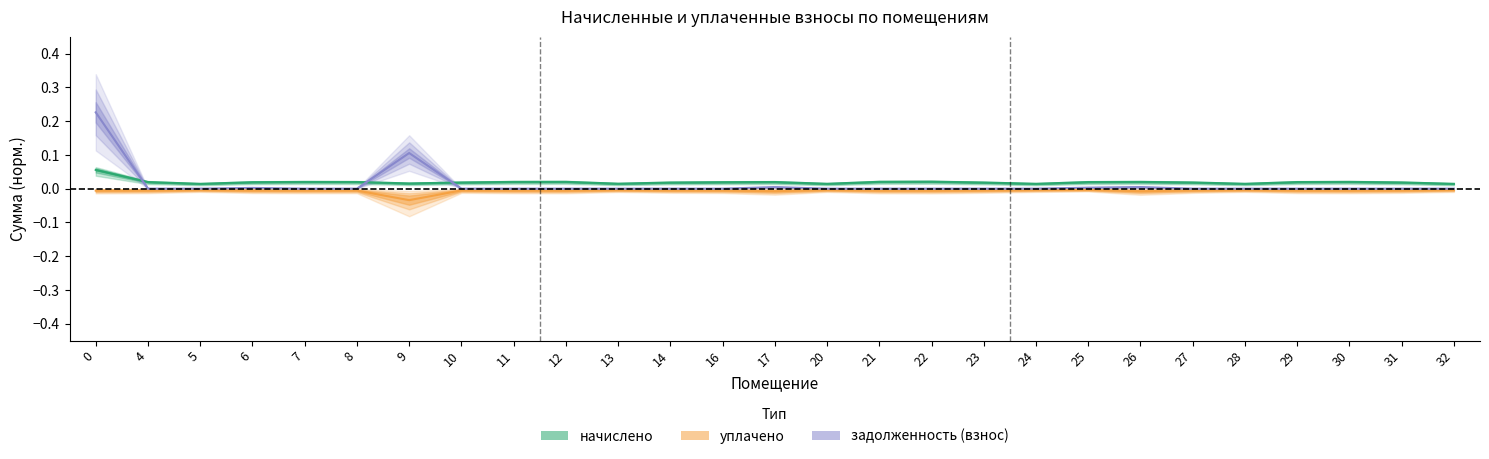

How many distinct data groups are displayed?

3